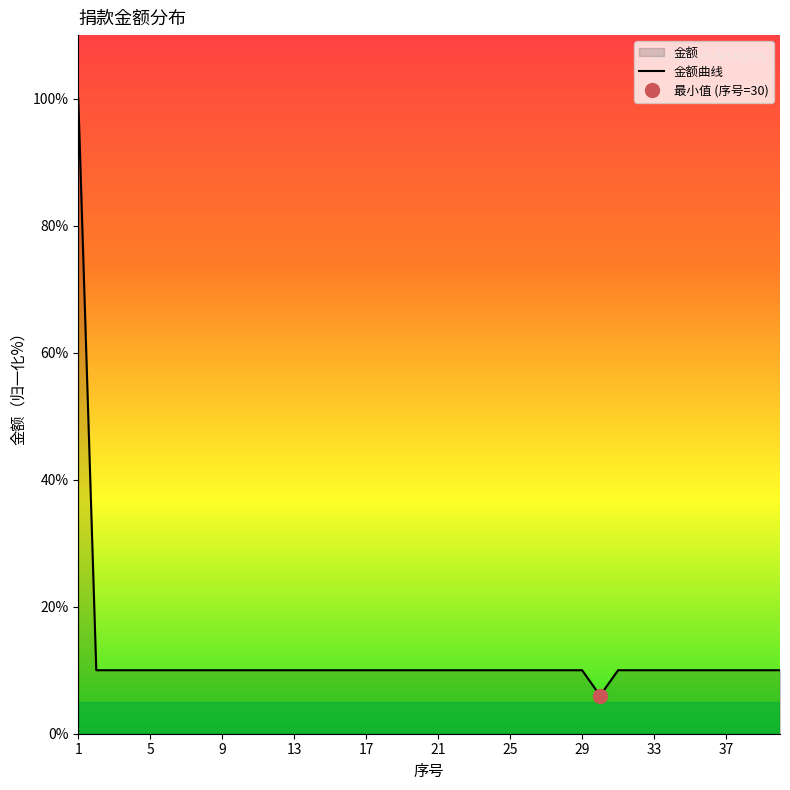

How many categories are shown in the chart?

40